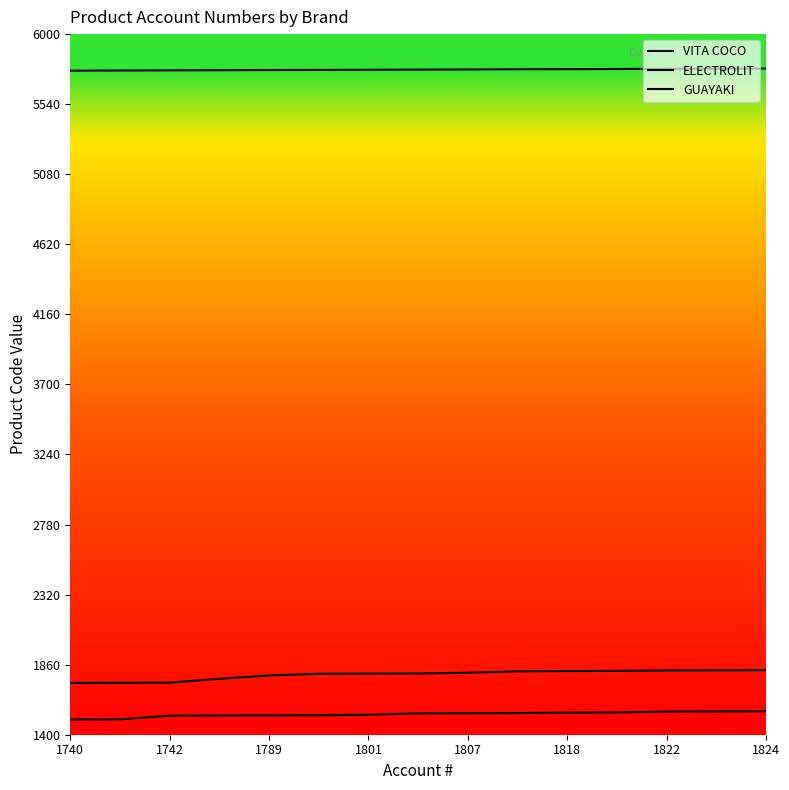

The ELECTROLIT series shows 5771 at 11. True or false?

True